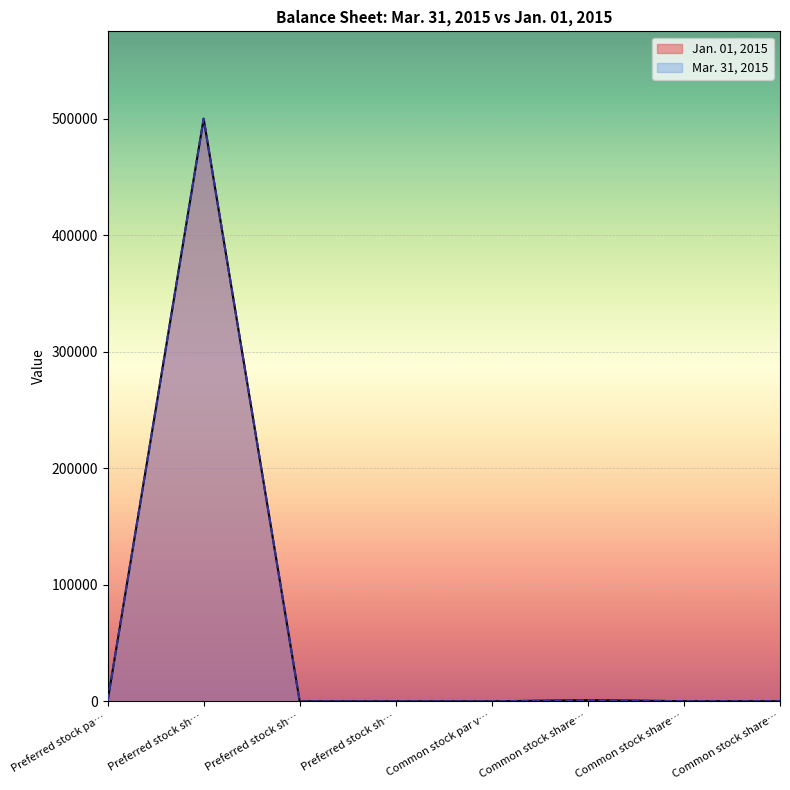

Reading left to right, what are all the values shown in this chart?

1	500000	0	0	1	1000	100	100